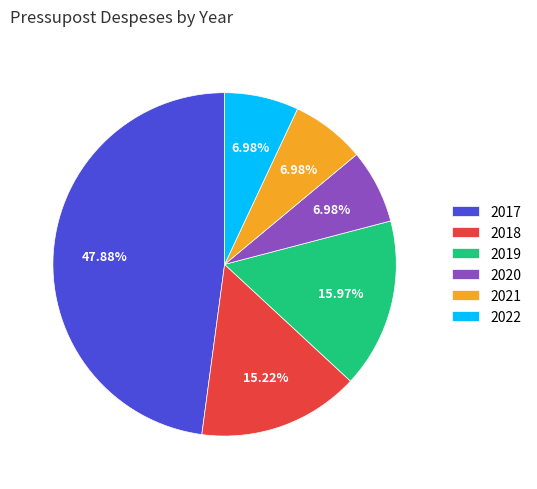

To the nearest percent, what is the combined percentage of 2019 and 2021?

23%